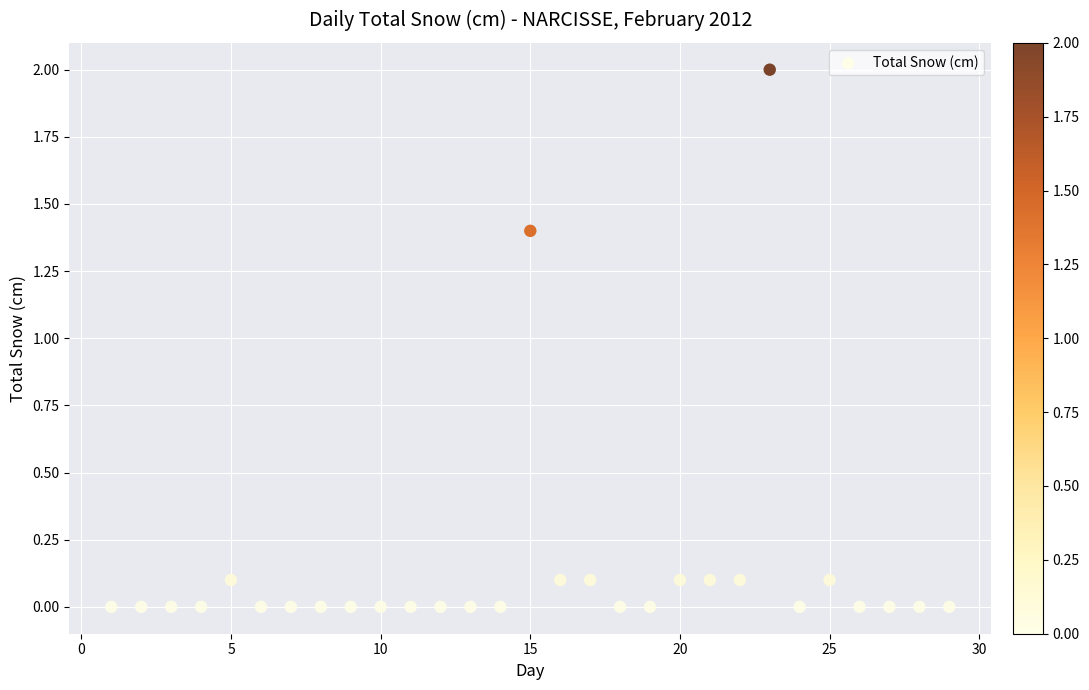

What Y value in the scatter plot is closest to 1?

1.4